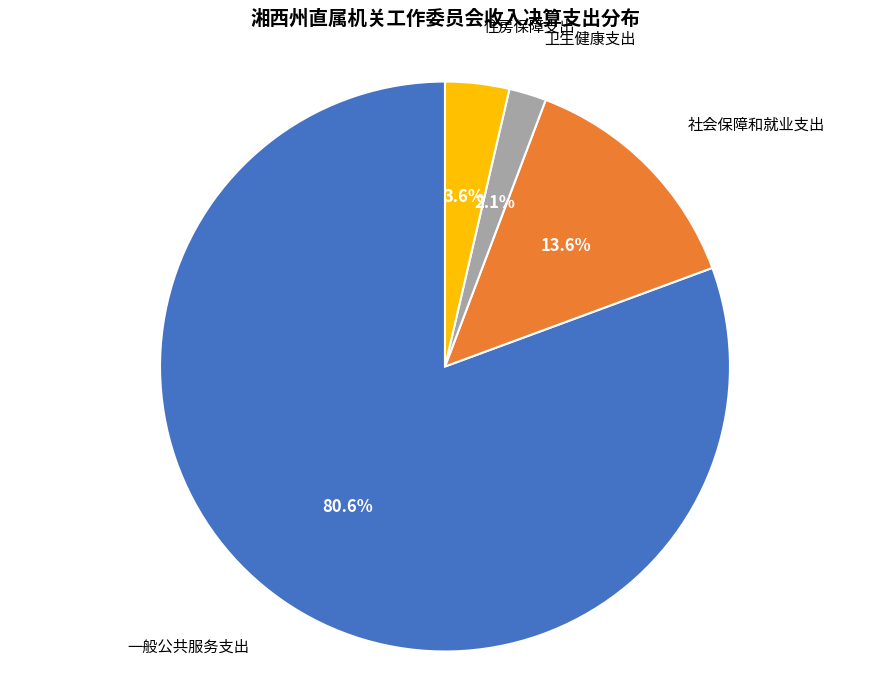

Is there any slice that represents more than half of the pie?

Yes